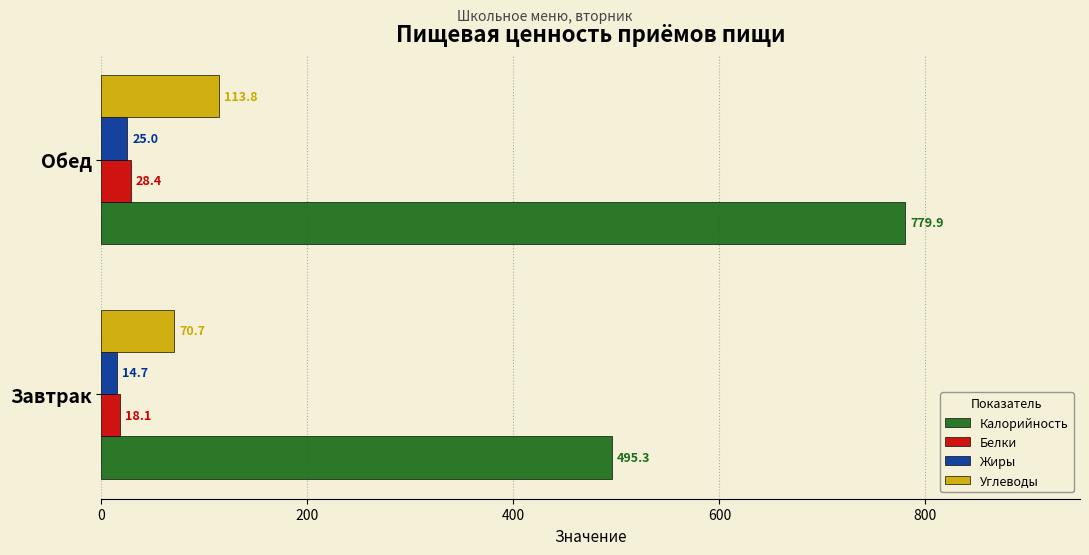

At which label is Белки closest to 23?

Завтрак